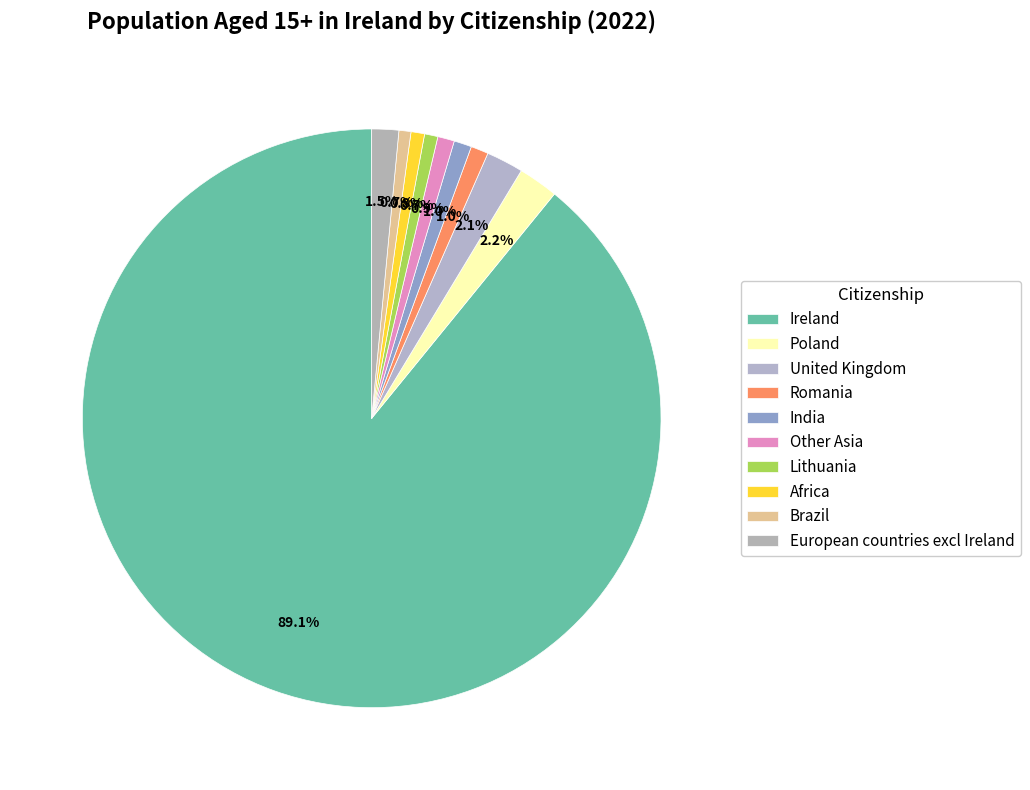

How many segments does this pie chart have?

10